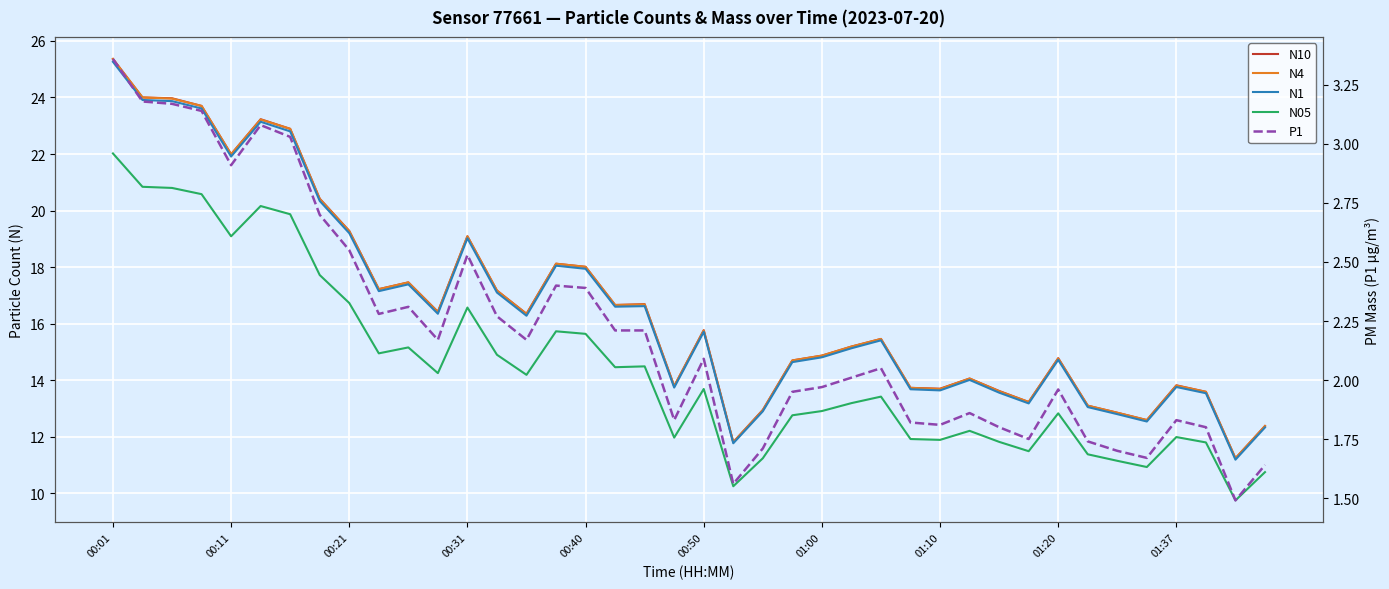

What is the sum of all N4 values?

665.1